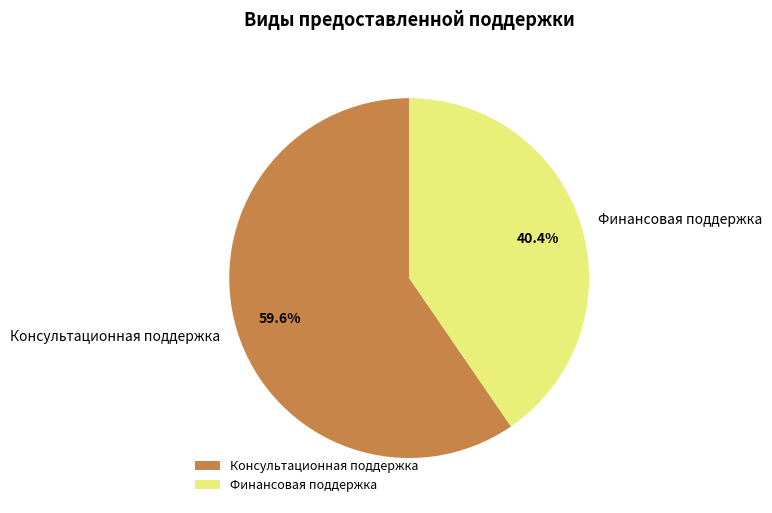

To the nearest percent, what is the average slice percentage?

50%